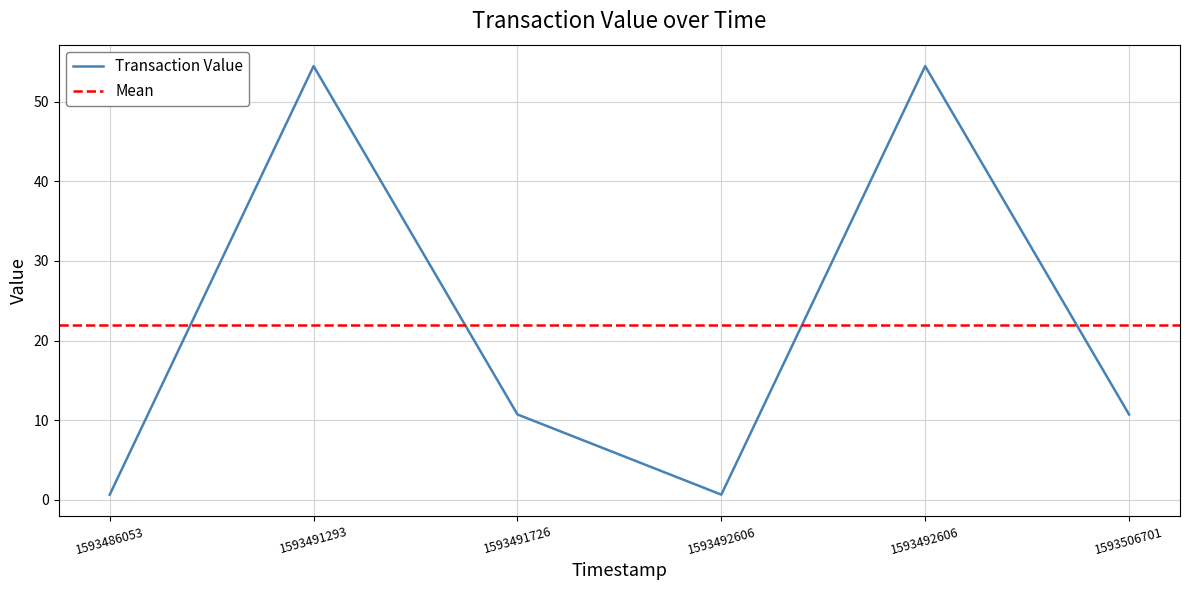

Between 1593486053 and 1593491293, which is larger?

1593491293